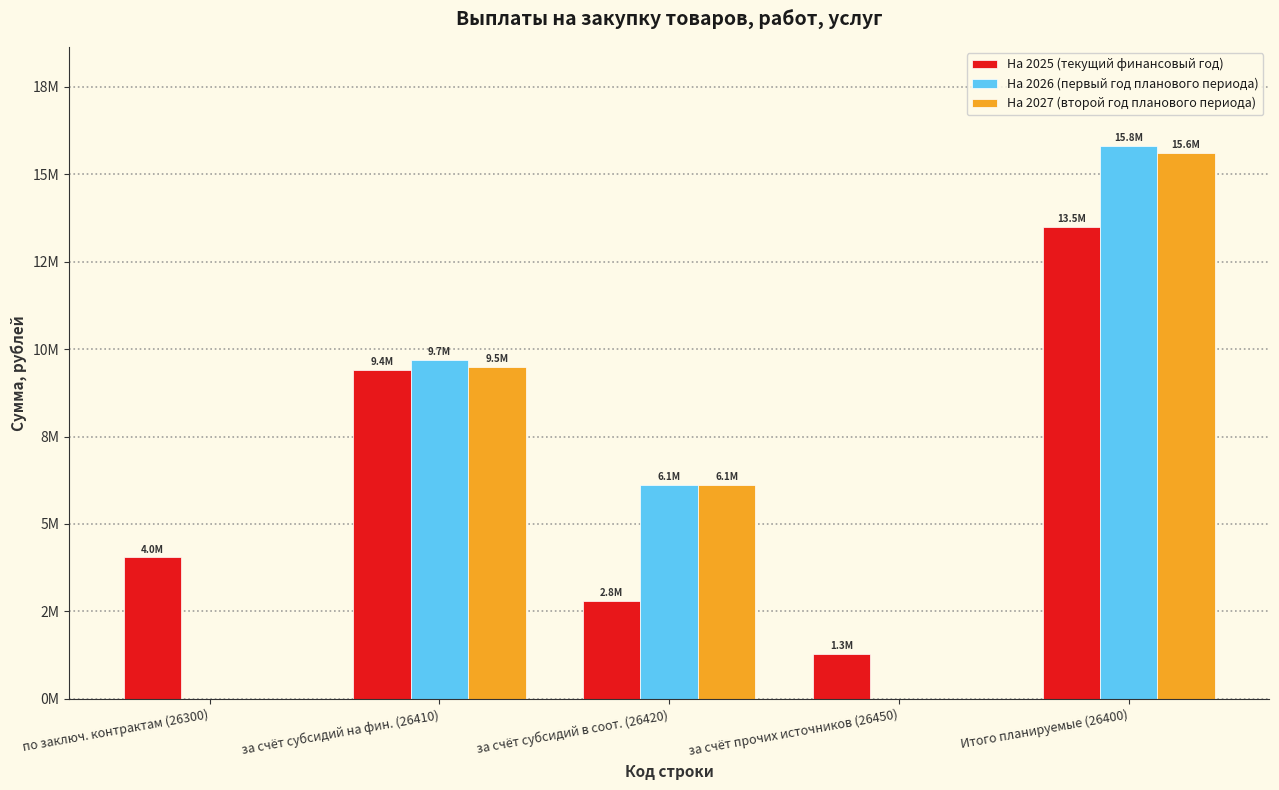

Which has a higher value, Итого планируемые (26400) or по заключ. контрактам (26300)?

Итого планируемые (26400)